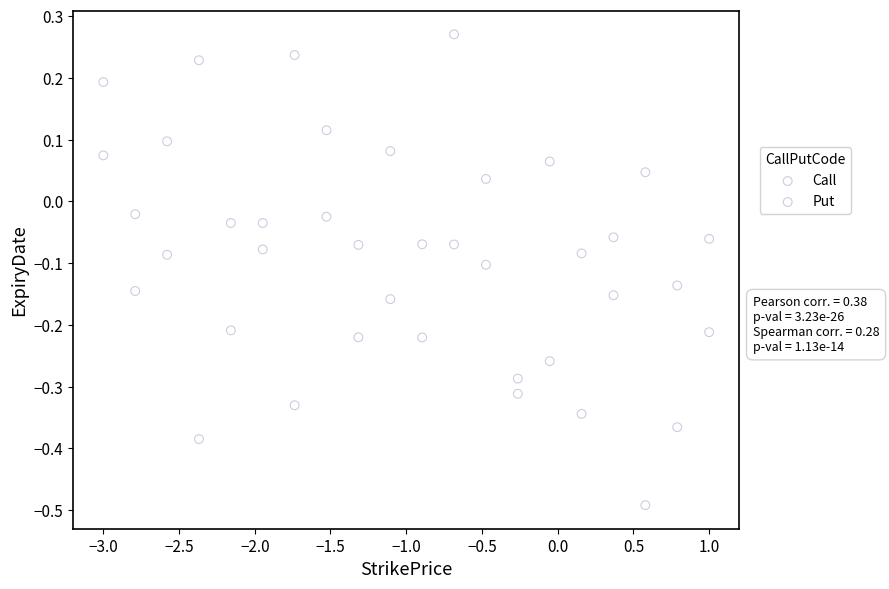

What are all the series names shown in the legend?

Call, Put